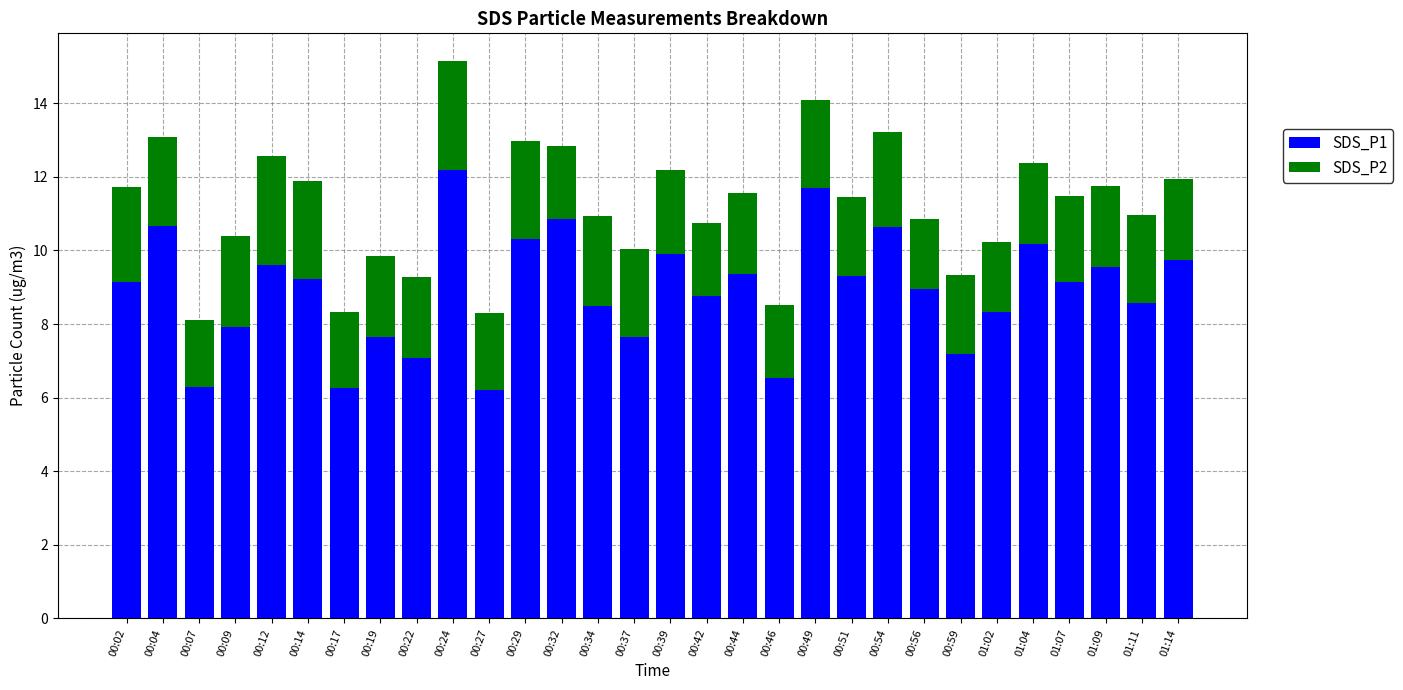

What is the difference between the second highest and minimum values in the SDS_P1 series?

5.5